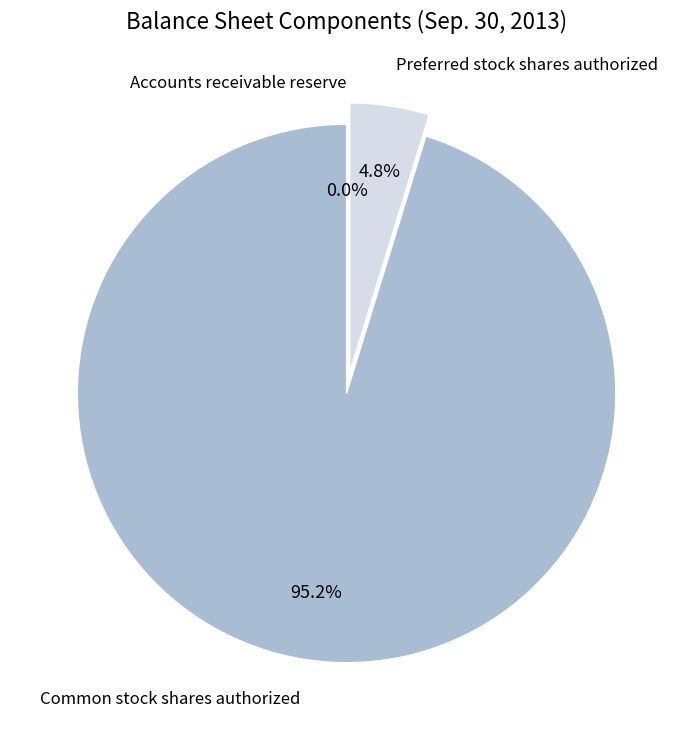

Combined, what portion of the pie is Preferred stock shares authorized and Common stock shares authorized?

100.0%